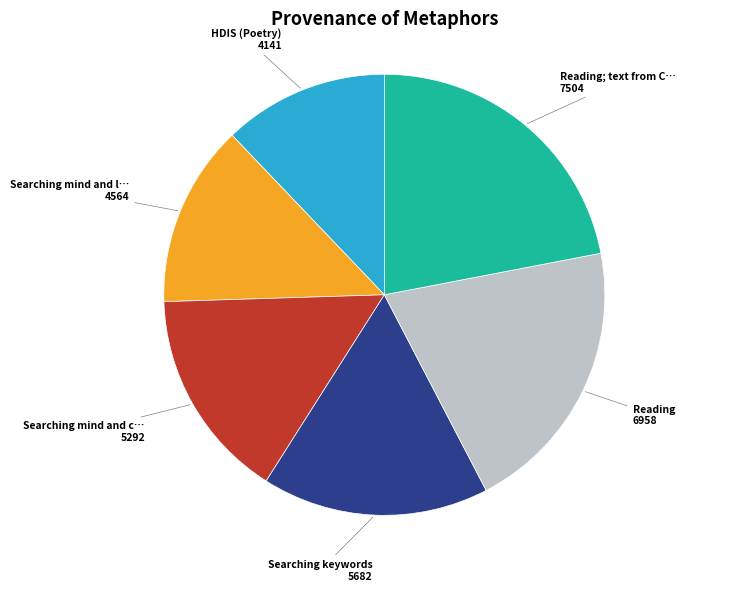

How many segments does this pie chart have?

6